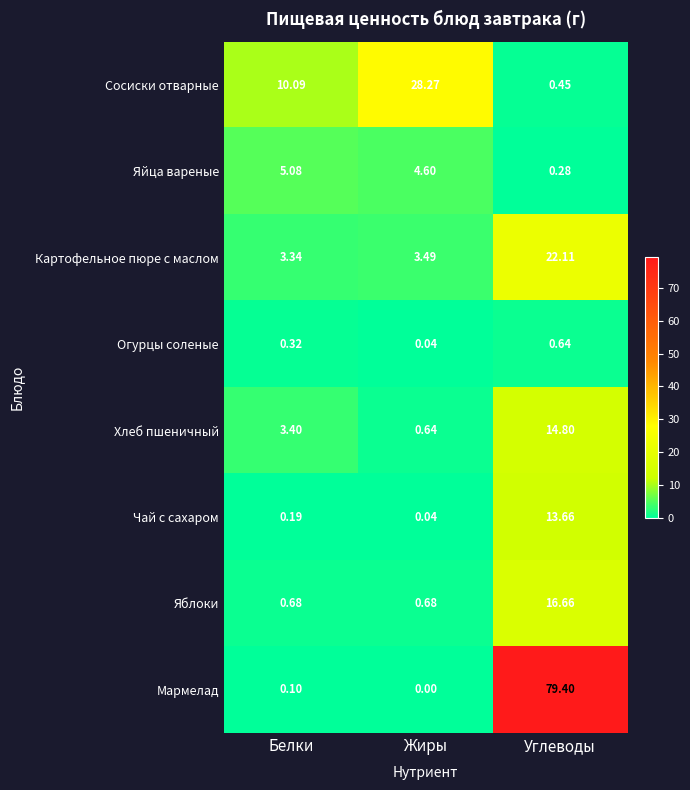

Which category has the lowest value across all series?

Жиры